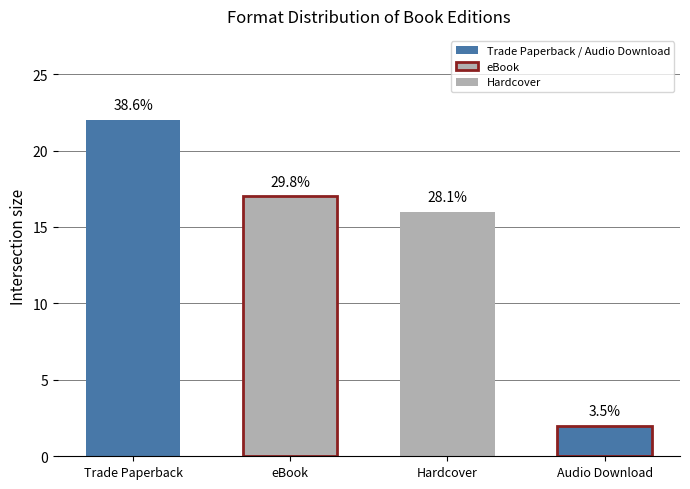

Reading right to left, transcribe all the data shown in this chart.

Audio Download=2	Hardcover=16	eBook=17	Trade Paperback=22